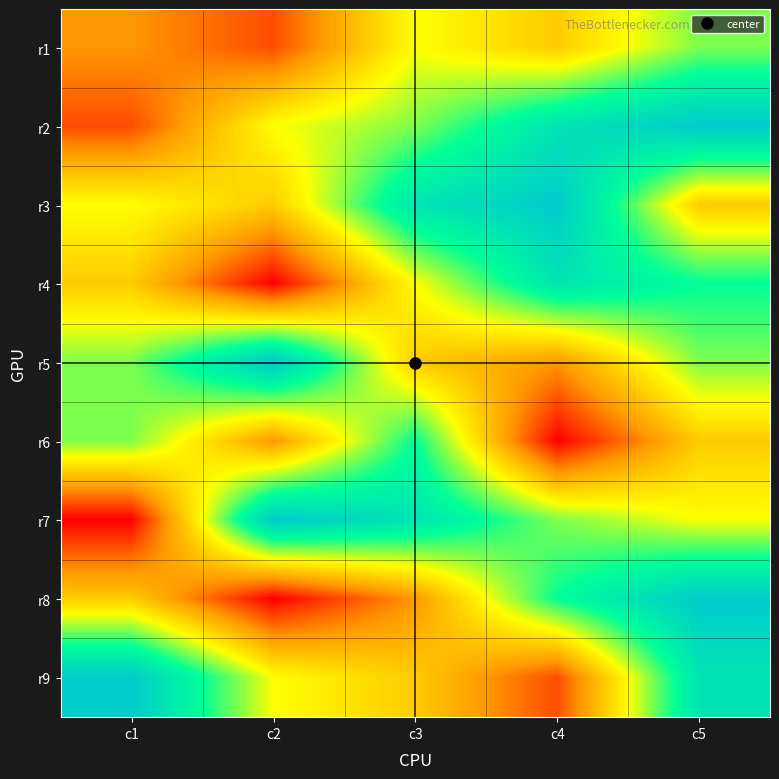

What is the greatest value displayed?

9